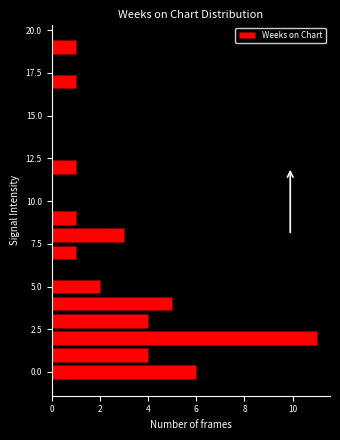

Are the bars horizontal?

Yes